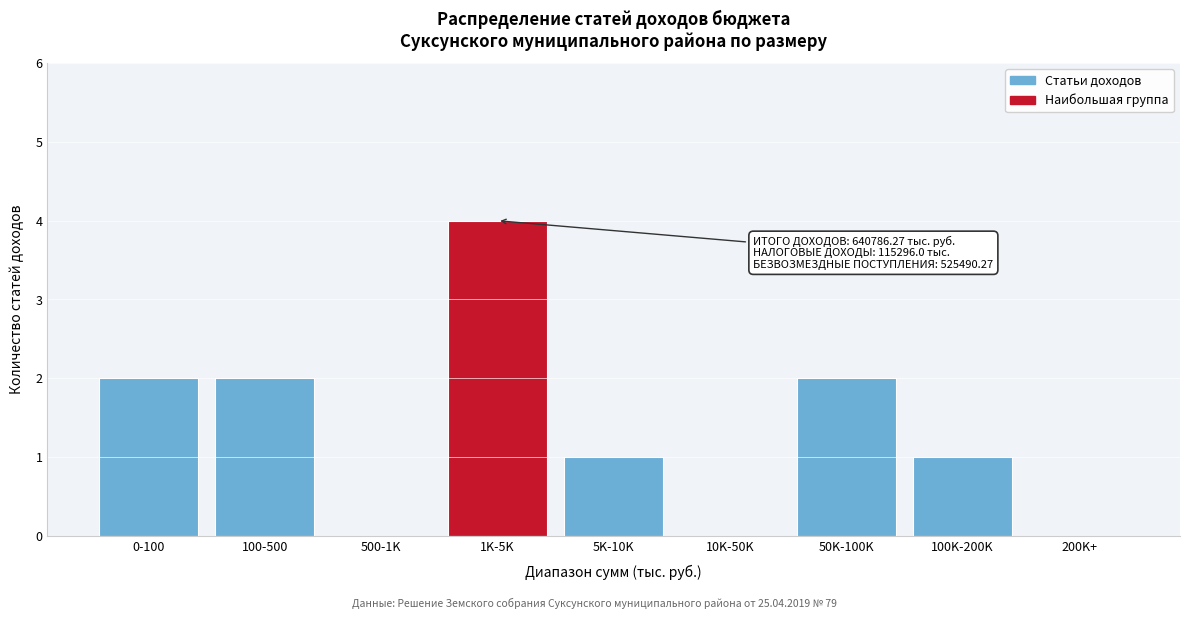

Reading left to right, extract all data points from this chart.

0-100=2	100-500=2	500-1K=0	1K-5K=4	5K-10K=1	10K-50K=0	50K-100K=2	100K-200K=1	200K+=0